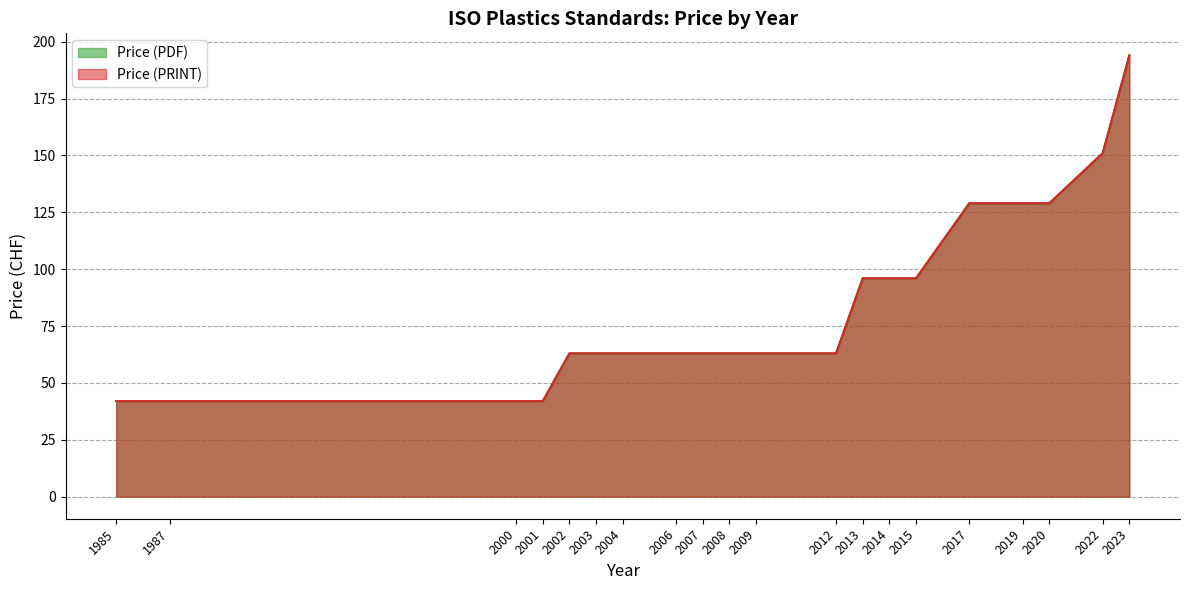

Which category has the highest value across all series?

2023